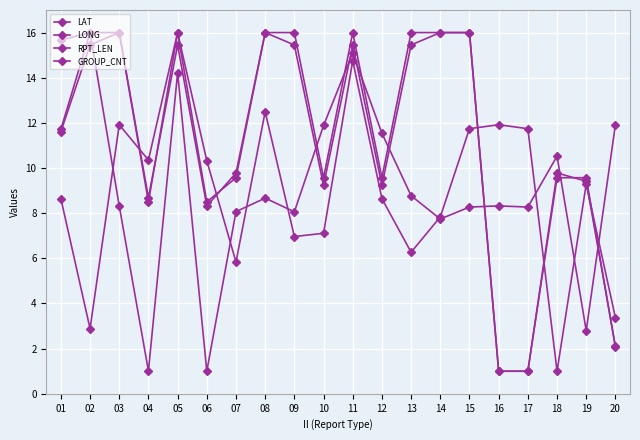

What is the value of the RPT_LEN point at the 10th from the left?

9.2